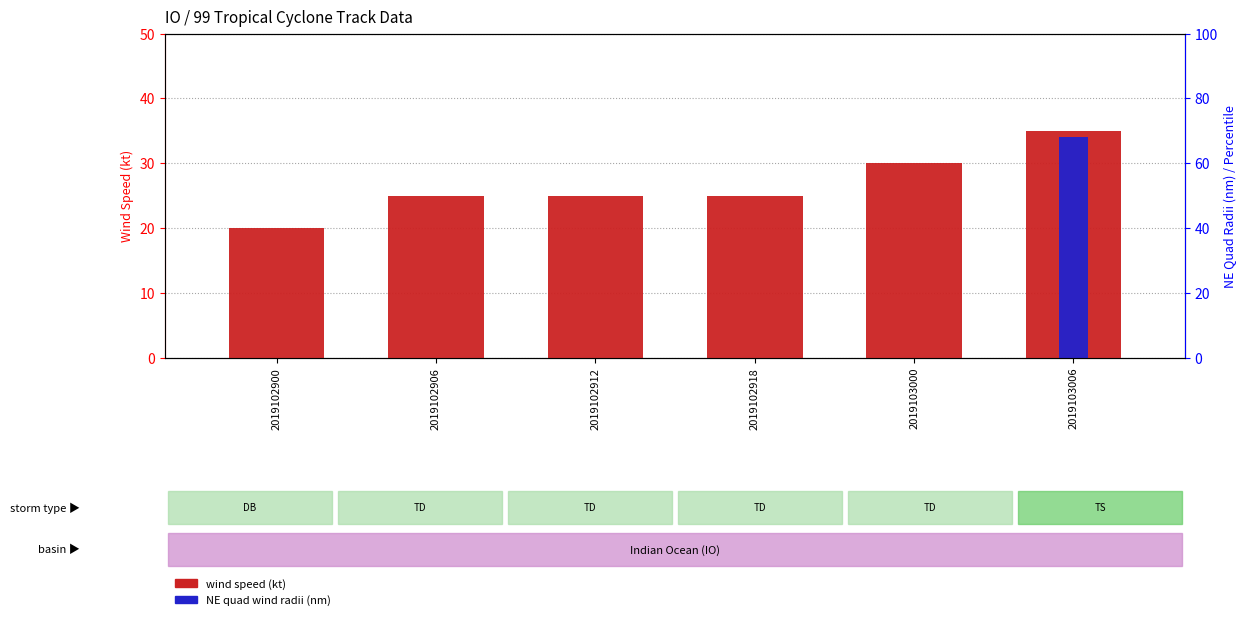

Which category has the lowest value across all series?

2019102900